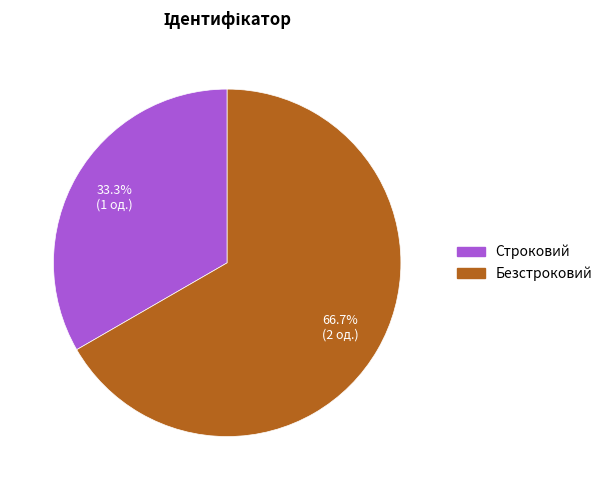

Is it true that Строковий is 20% of the pie?

False